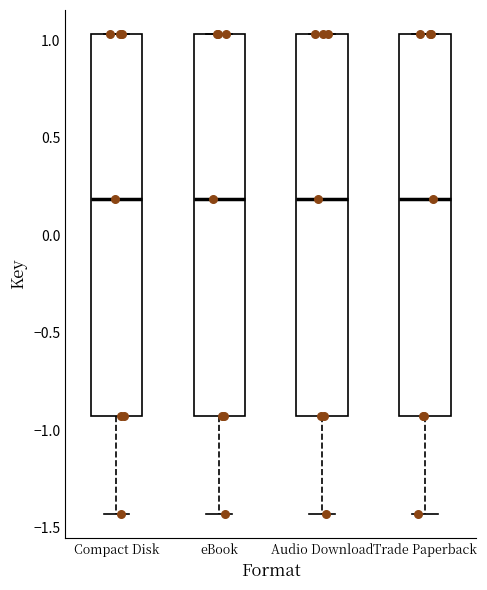

Reading left to right, read every box against the y-axis: the position of its median line, the range the box covers, and the ends of its whiskers. The values are not printed on the chart, so give them approximately, as read against the axis.

Compact Disk: median 0.20, box -0.95 to 1.05, whiskers -1.45 to 1.05
eBook: median 0.20, box -0.95 to 1.05, whiskers -1.45 to 1.05
Audio Download: median 0.20, box -0.95 to 1.05, whiskers -1.45 to 1.05
Trade Paperback: median 0.20, box -0.95 to 1.05, whiskers -1.45 to 1.05